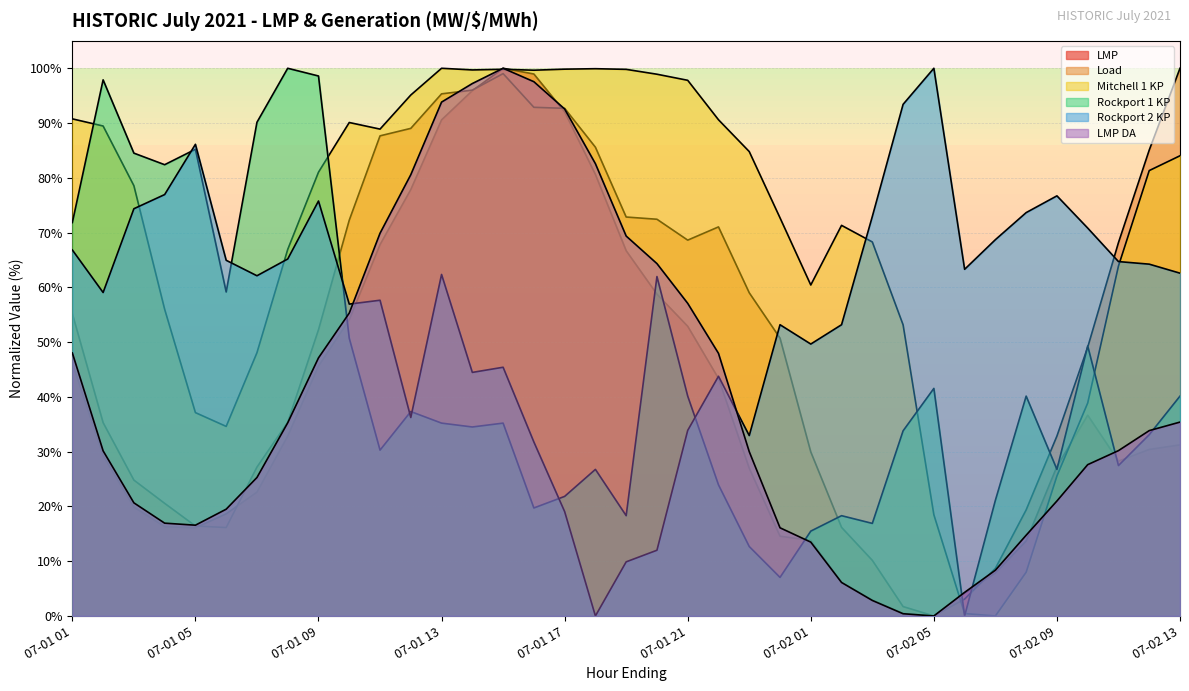

What is the sum of all LMP values?

1471.3